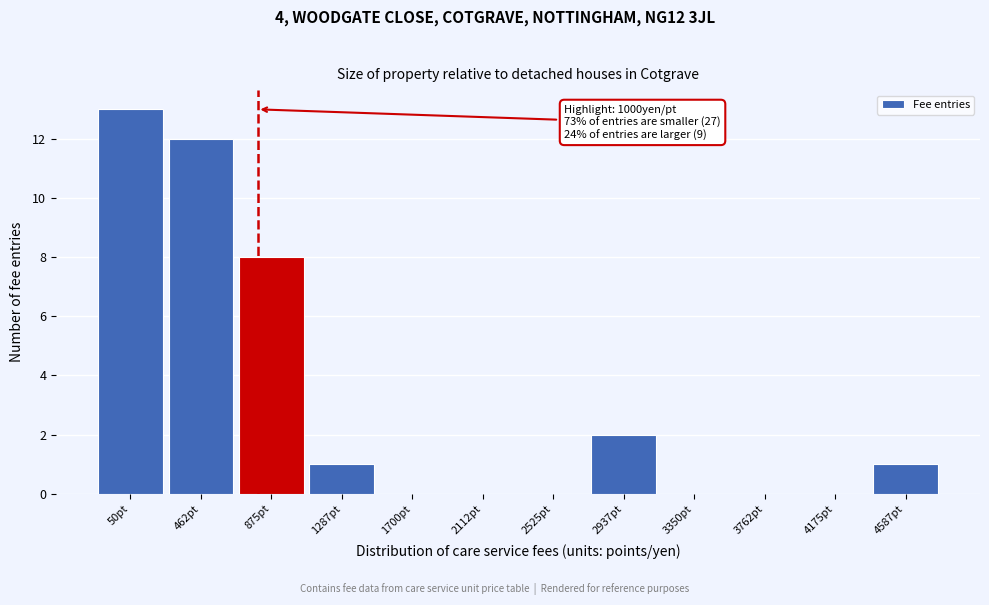

Reading right to left, extract all data points from this chart.

4587pt=1	4175pt=0	3762pt=0	3350pt=0	2937pt=2	2525pt=0	2112pt=0	1700pt=0	1287pt=1	875pt=8	462pt=12	50pt=13